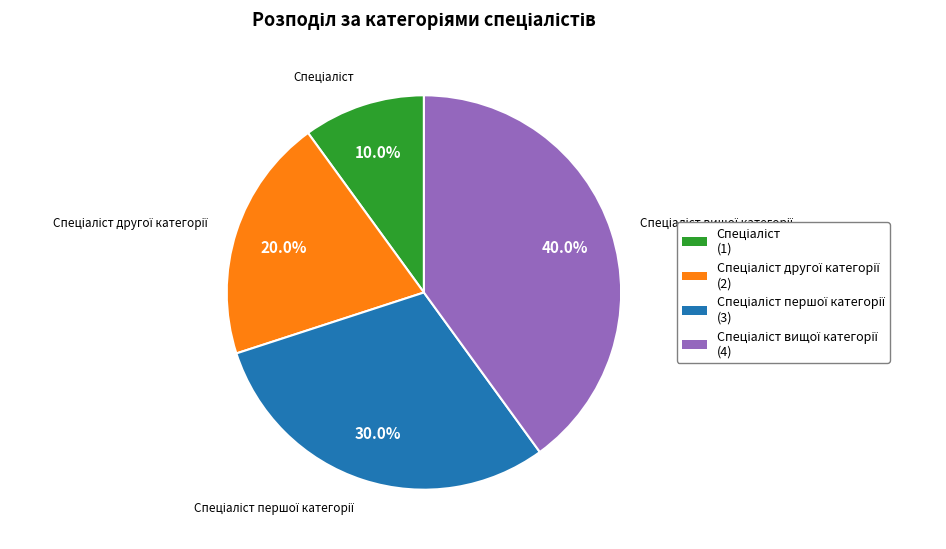

How many segments does this pie chart have?

4